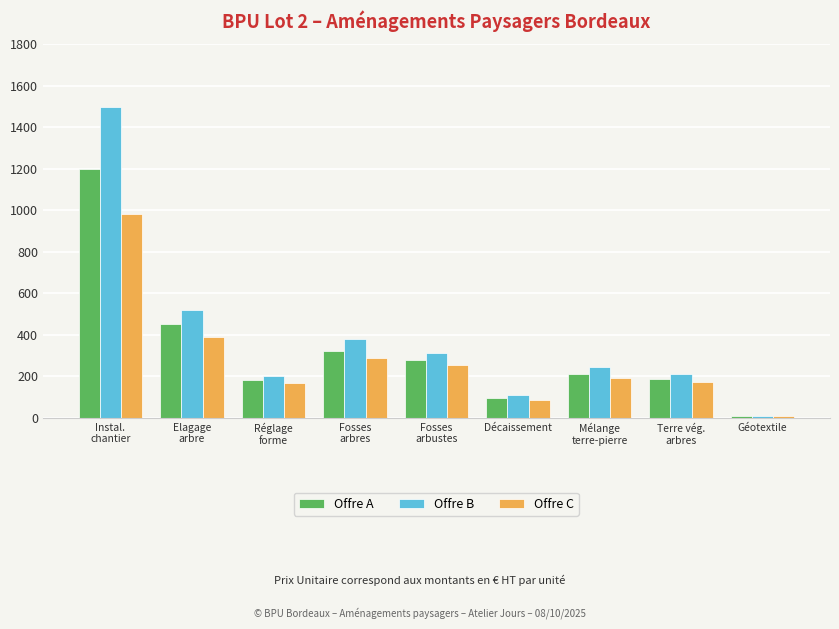

What are all the series names shown in the legend?

Offre A, Offre B, Offre C